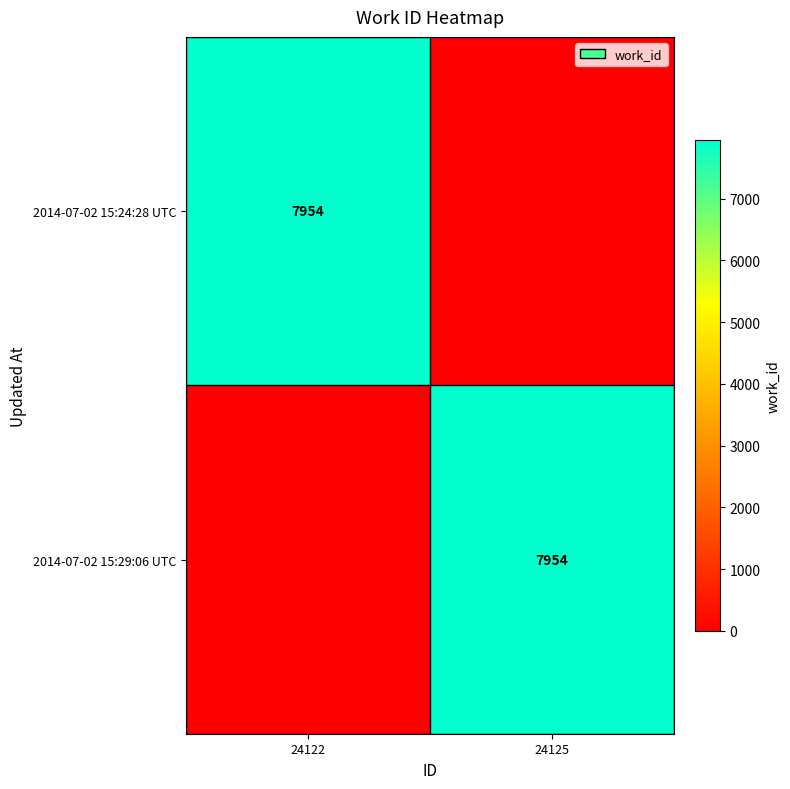

Which label corresponds to the smallest value in the chart?

24125